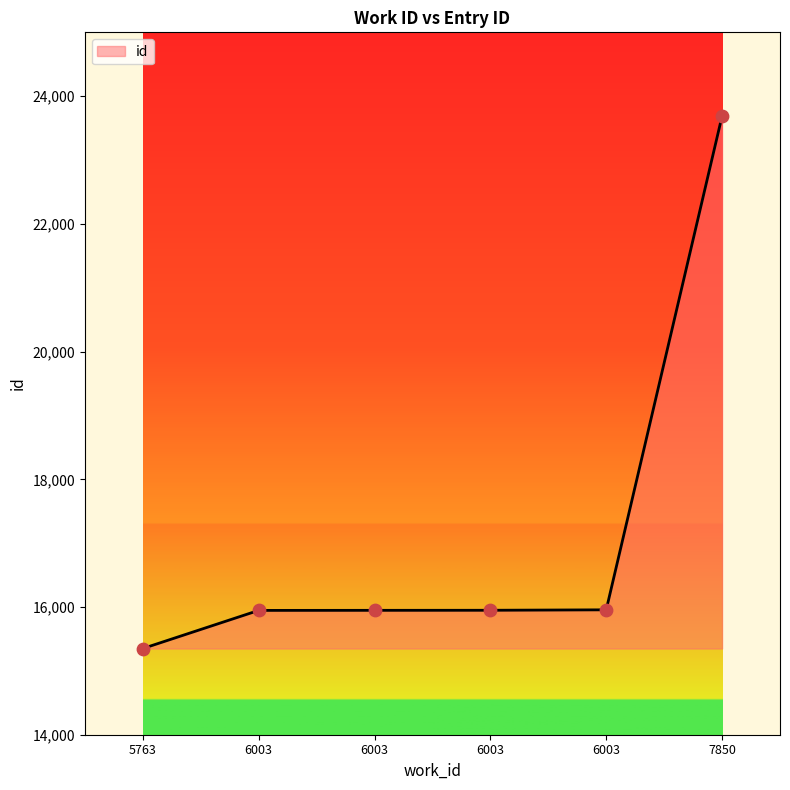

What is the ratio of the value at 5763 to the value at 6003?

1.0